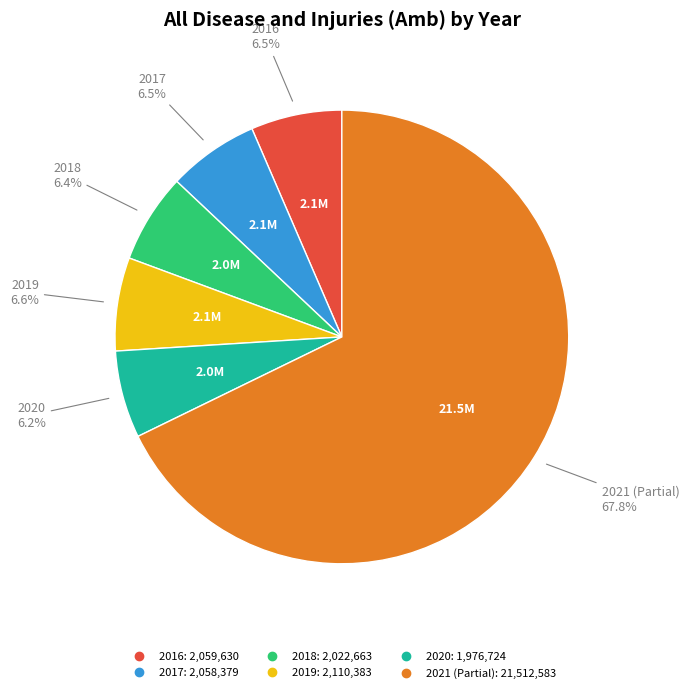

Is it true that 2018 is 6% of the pie?

True